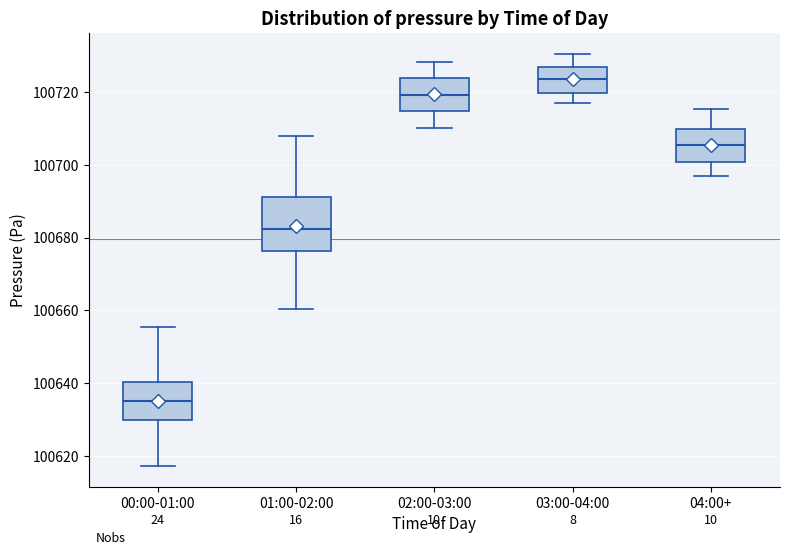

Where is the upper edge of the box for 00:00-01:00 on the y-axis? The values are not printed on the chart, so give them approximately, as read against the axis.

100640